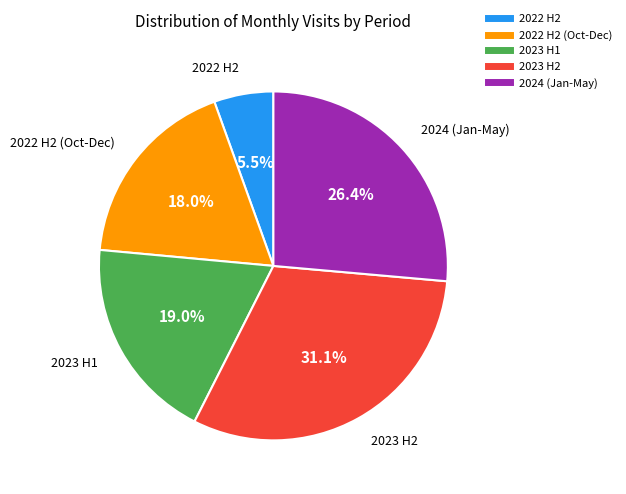

Does any single category account for the majority?

No